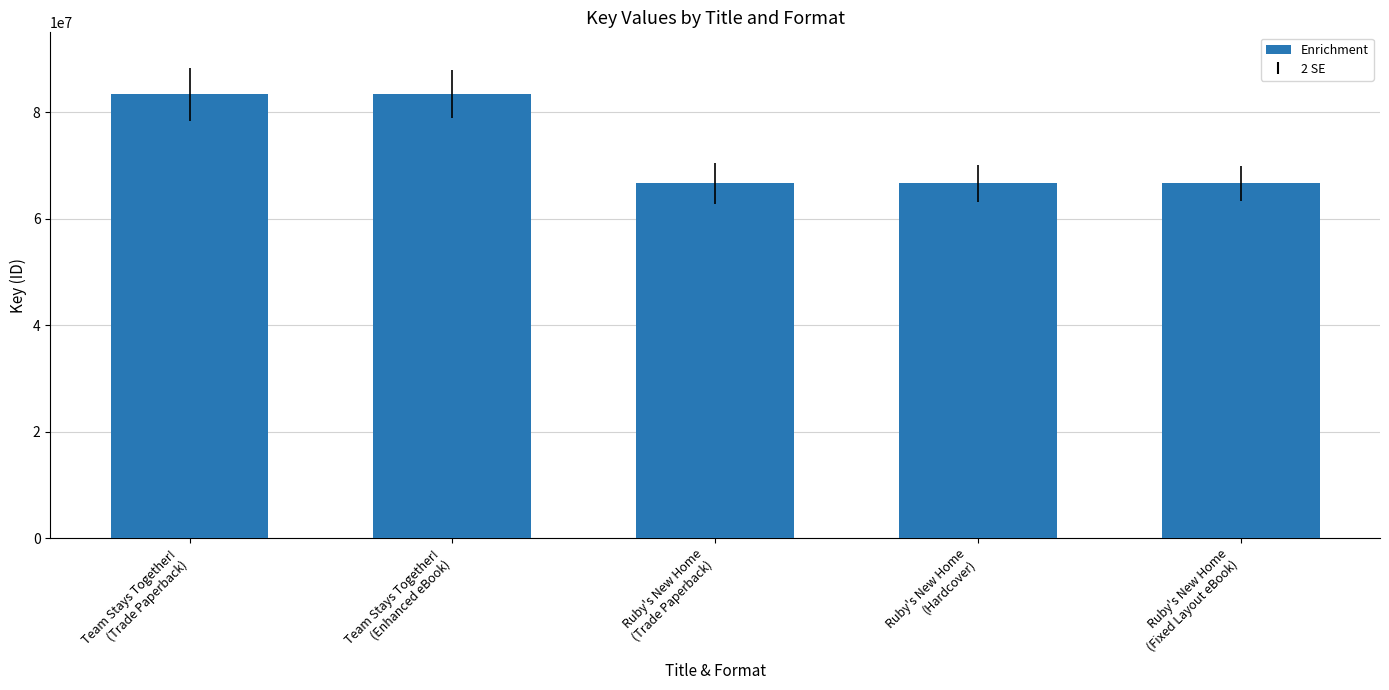

What is the ratio of the value at Ruby's New Home
(Trade Paperback) to the value at Team Stays Together!
(Enhanced eBook)?

0.8